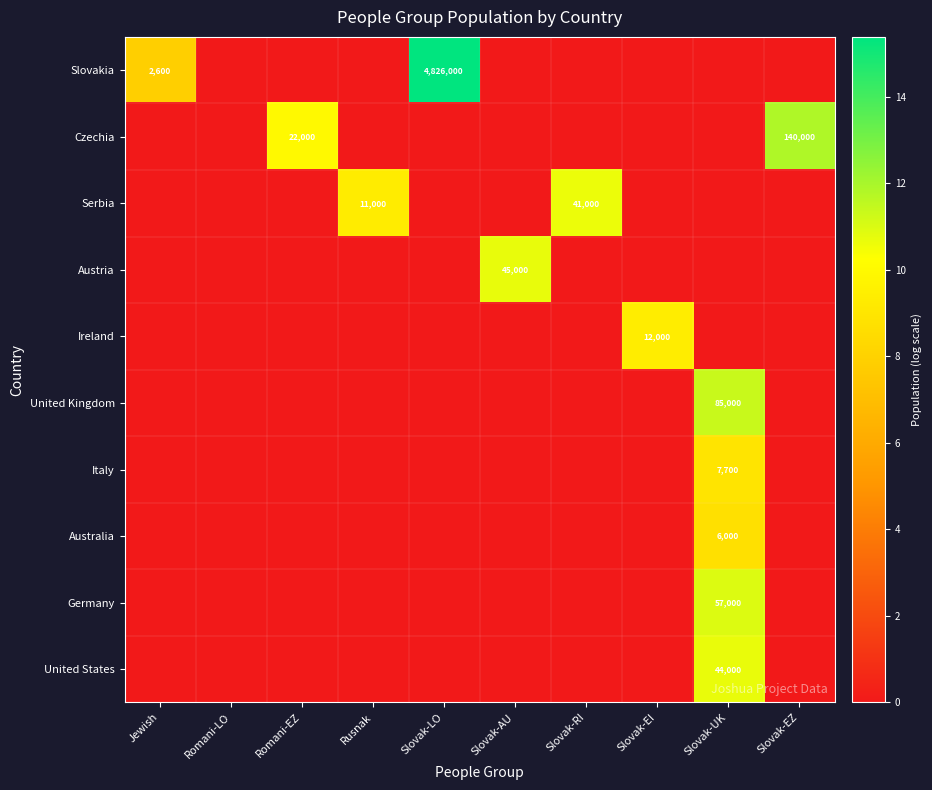

Which label corresponds to the largest value in the chart?

Slovak-LO